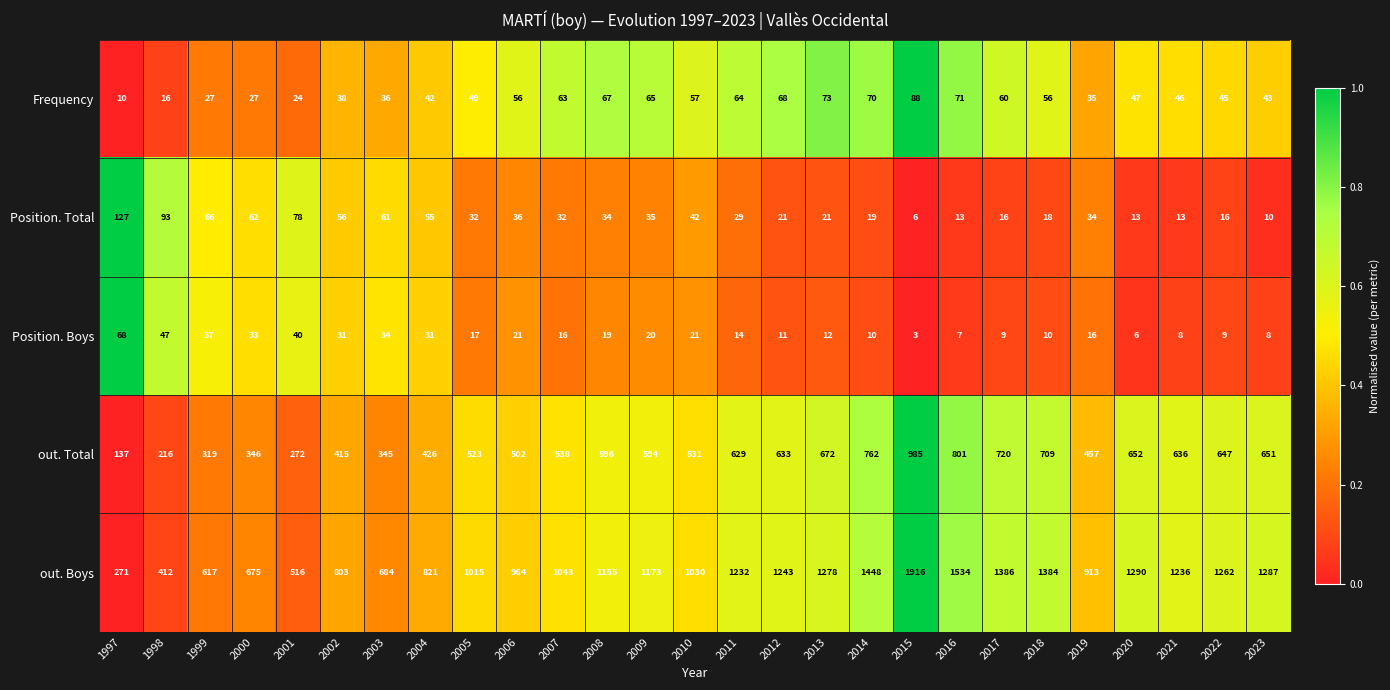

True or false: Position. Total has a value of 29 at 2011.

True